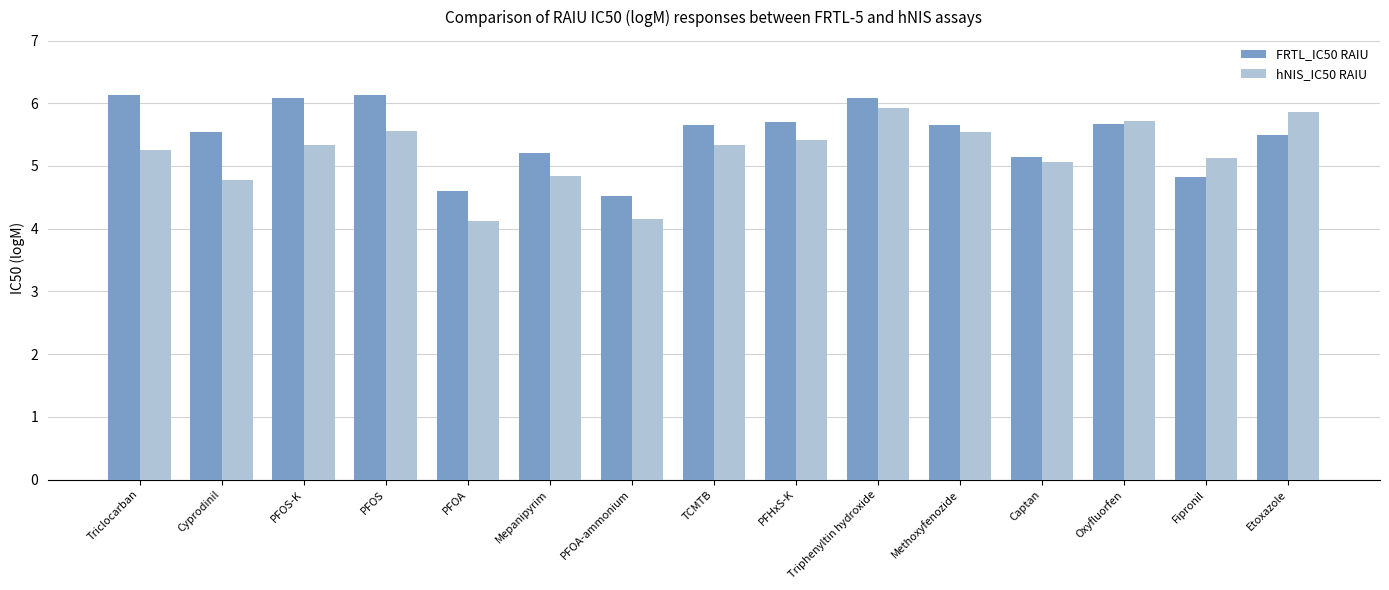

What is the sum of the FRTL_IC50 RAIU values at PFOA-ammonium and Fipronil?

9.3